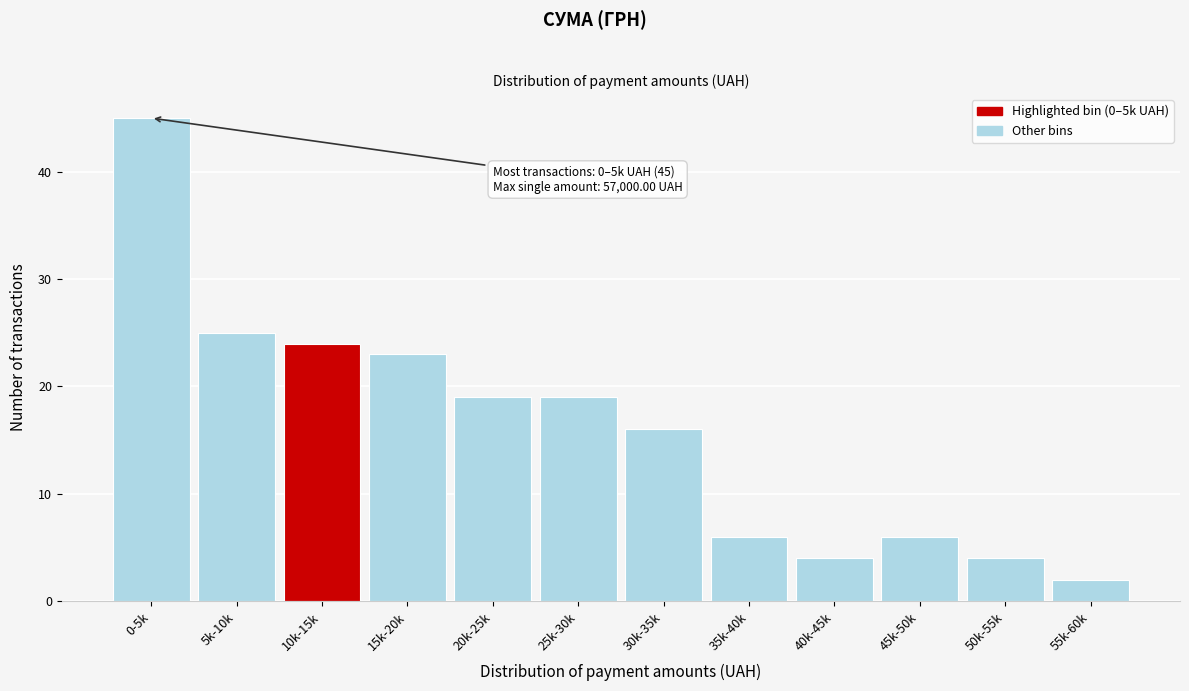

Reading left to right, what are all the values shown in this chart?

0-5k=45	5k-10k=25	10k-15k=24	15k-20k=23	20k-25k=19	25k-30k=19	30k-35k=16	35k-40k=6	40k-45k=4	45k-50k=6	50k-55k=4	55k-60k=2